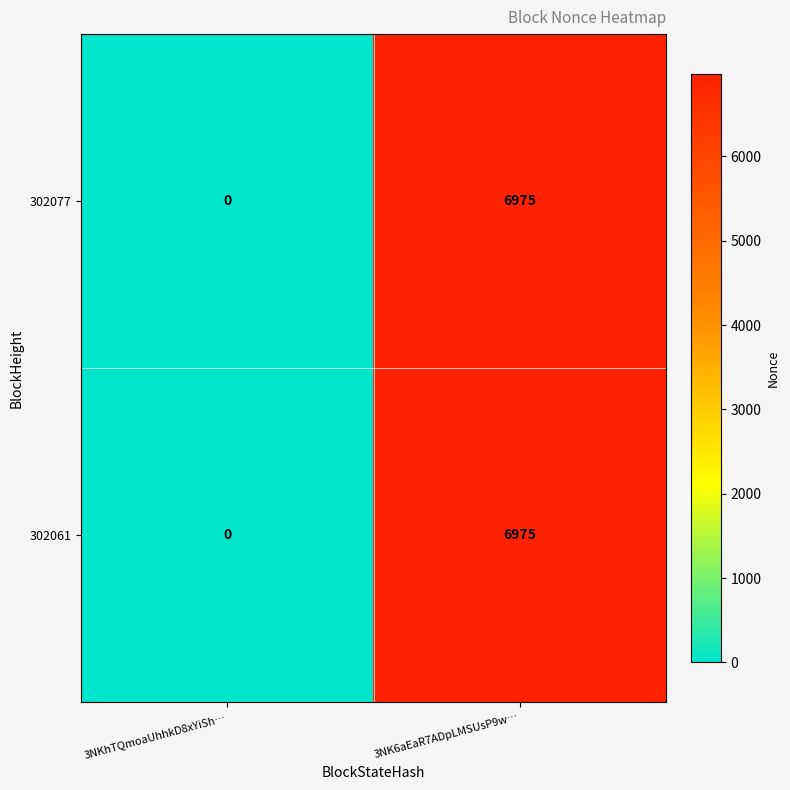

Reading left to right, list all the values displayed in this chart.

302077: 0	6975
302061: 0	6975